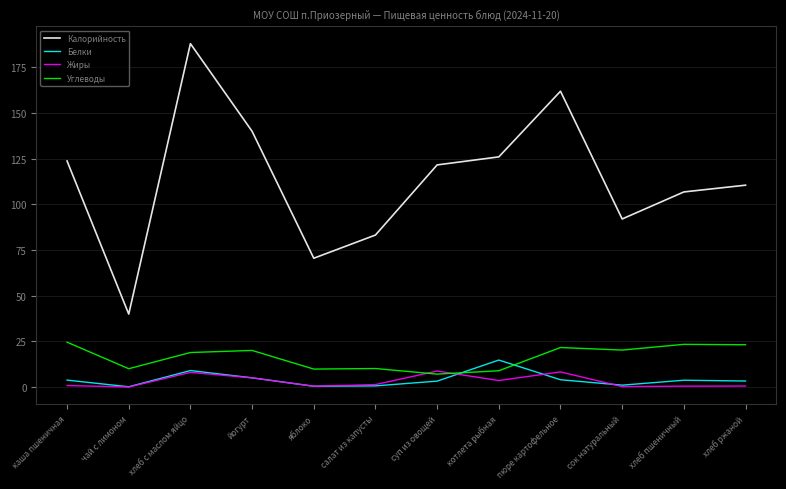

What is the maximum value for Углеводы?

24.5